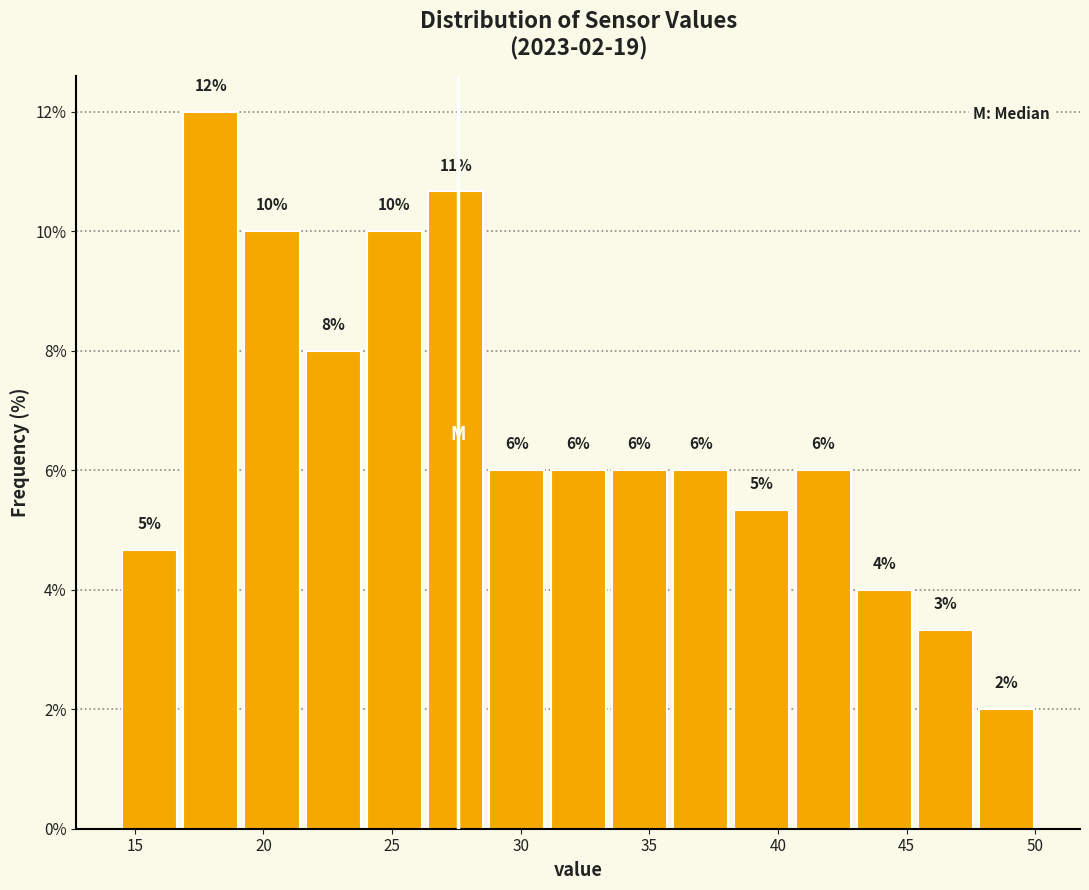

Which range on the x-axis has the tallest bar?

17.0 to 19.5